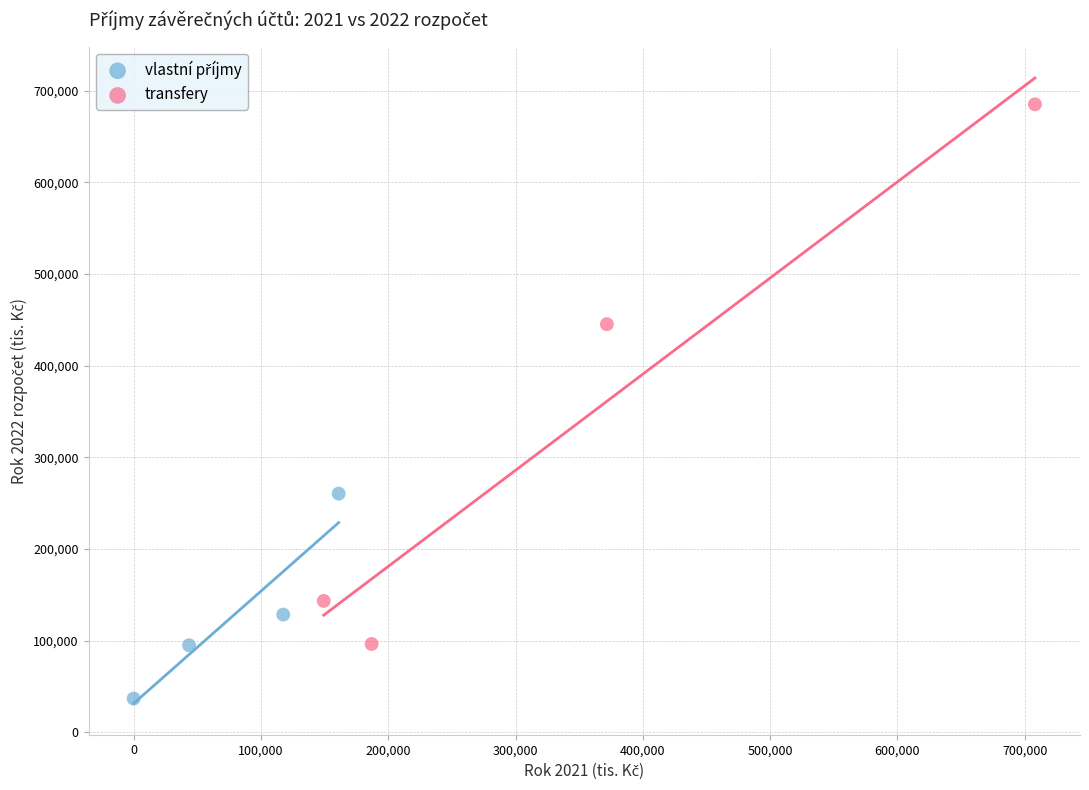

Which series reaches the maximum Y coordinate?

transfery